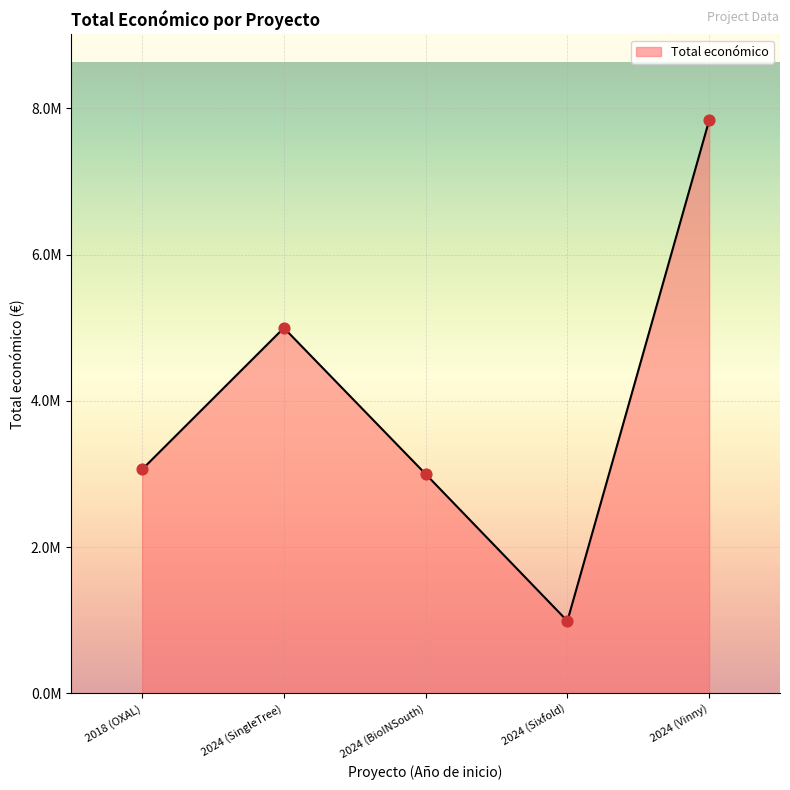

Approximately how many times larger is the value at 2018 (OXAL) compared to 2024 (BioINSouth)?

1.0